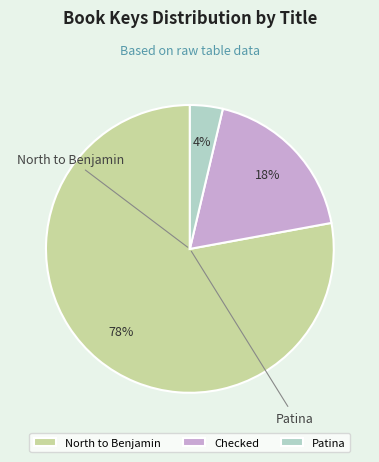

To the nearest percent, what percentage of the pie is North to Benjamin?

78%